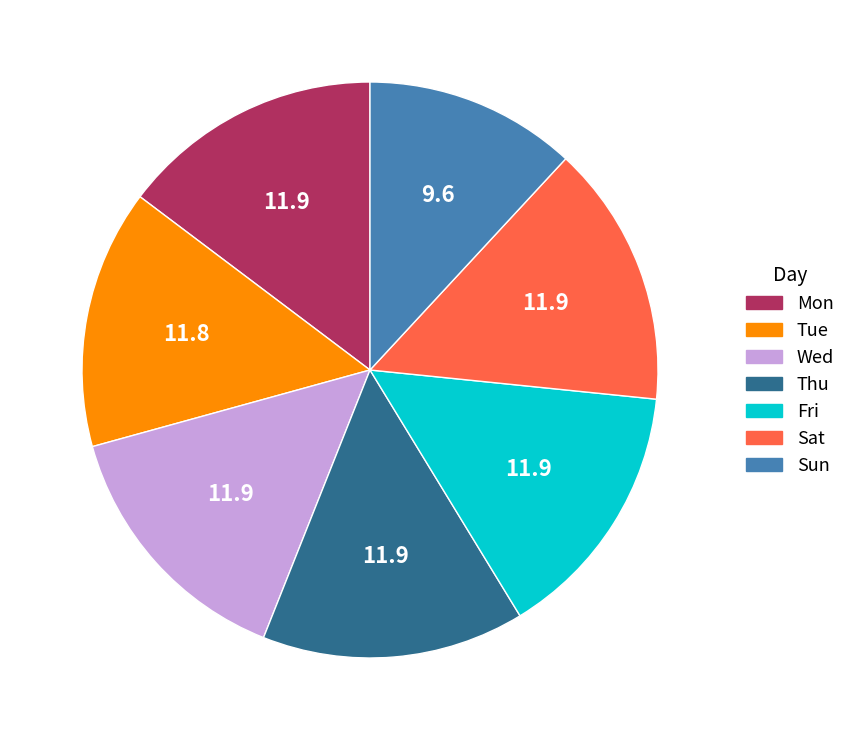

True or false: Mon accounts for 1% of the total.

False